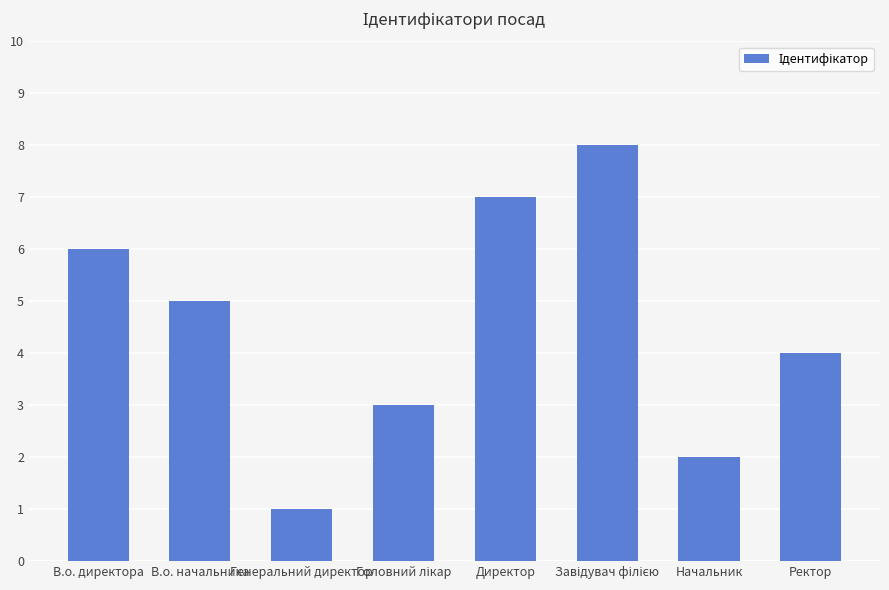

Is it true that the value at Ректор is 1?

False